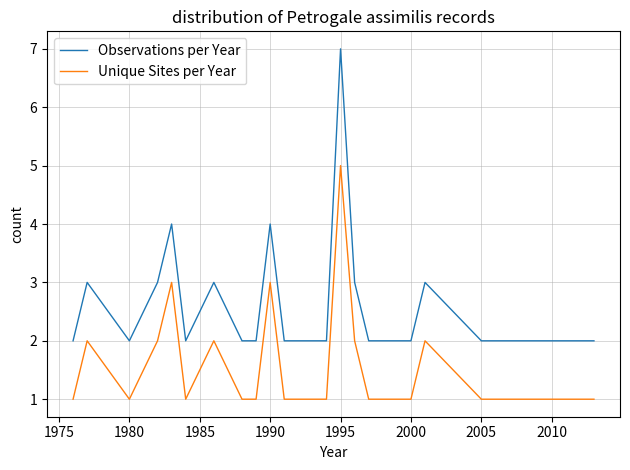

Count the Unique Sites per Year values in the range 1 to 2.

20